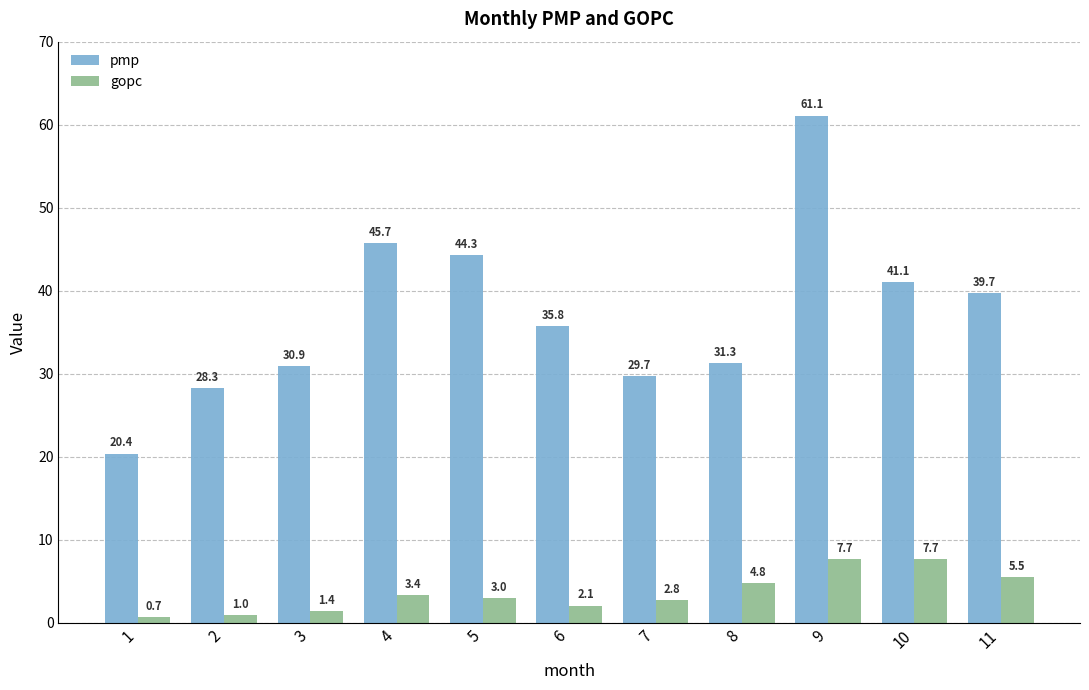

Is it true that gopc equals 1.0 at 2?

True